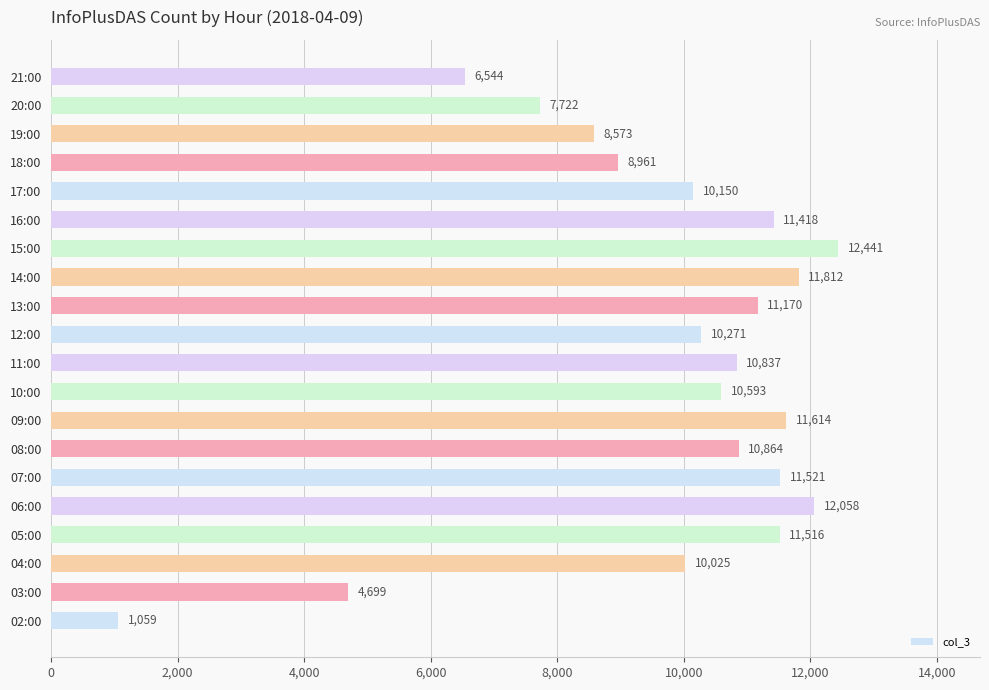

Where is the data nearest to the value 6750?

21:00